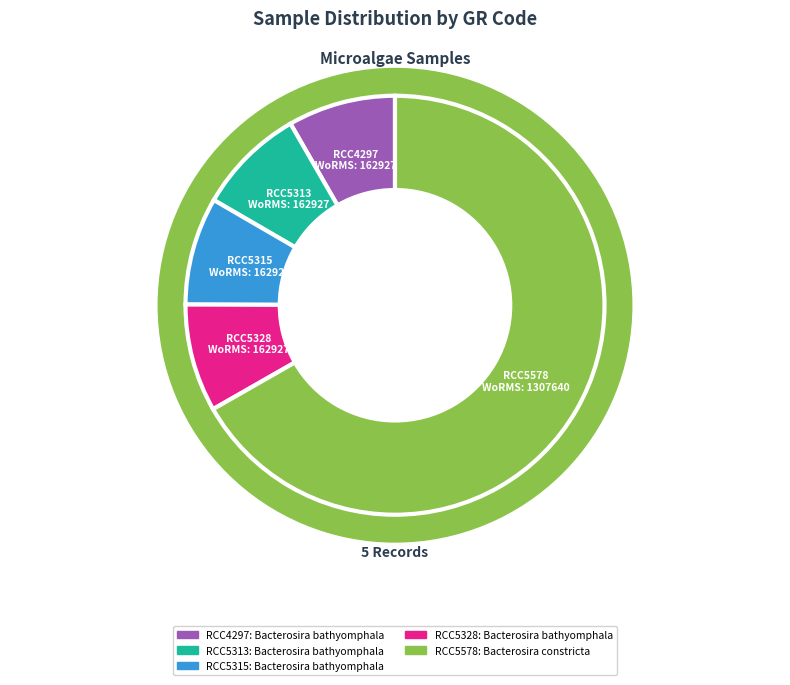

Which slice represents more than half of the pie?

RCC5578